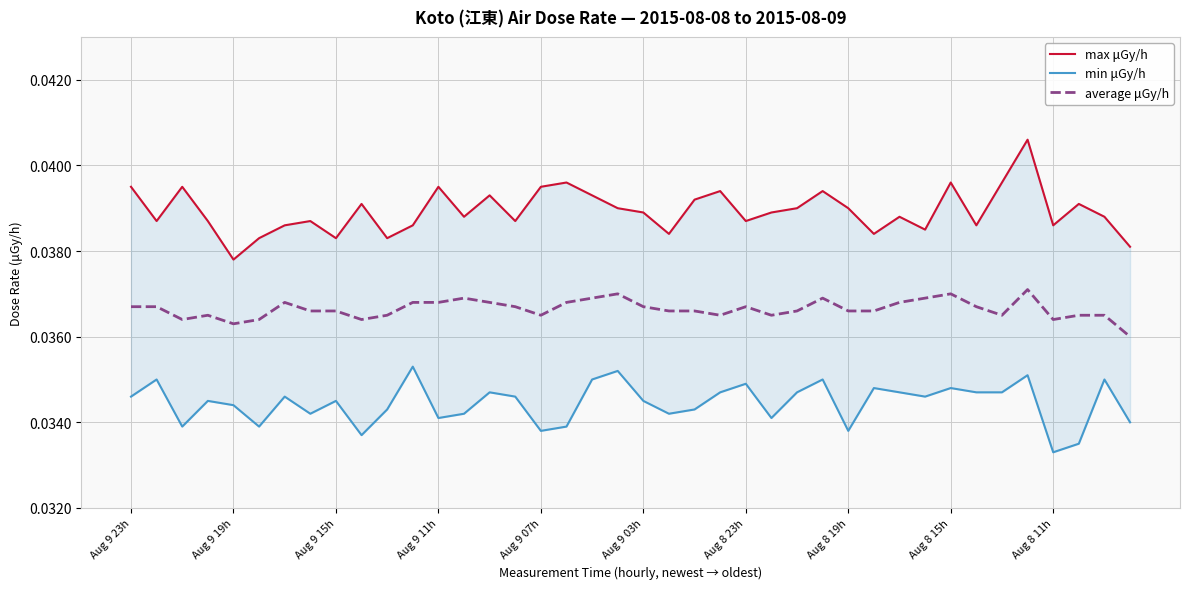

How many lines are shown in the chart?

3